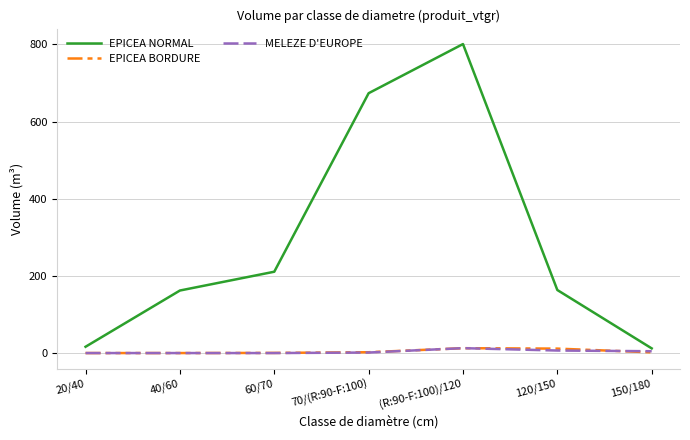

What is the maximum value shown in the chart?

800.8